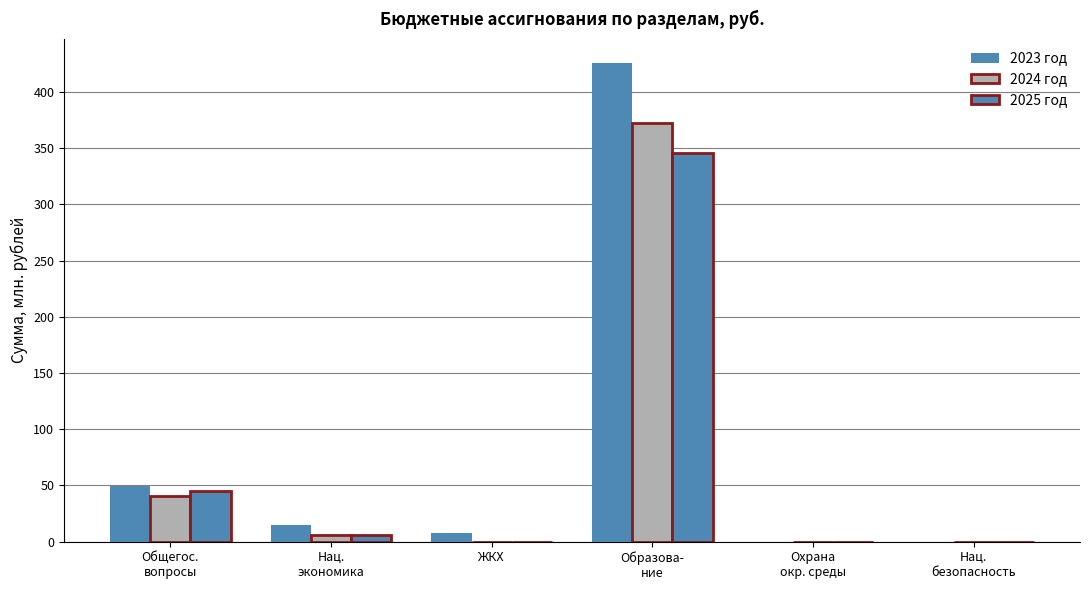

Is the value of 2024 год at Общегос.
вопросы greater than the value of 2025 год at Нац.
экономика?

Yes